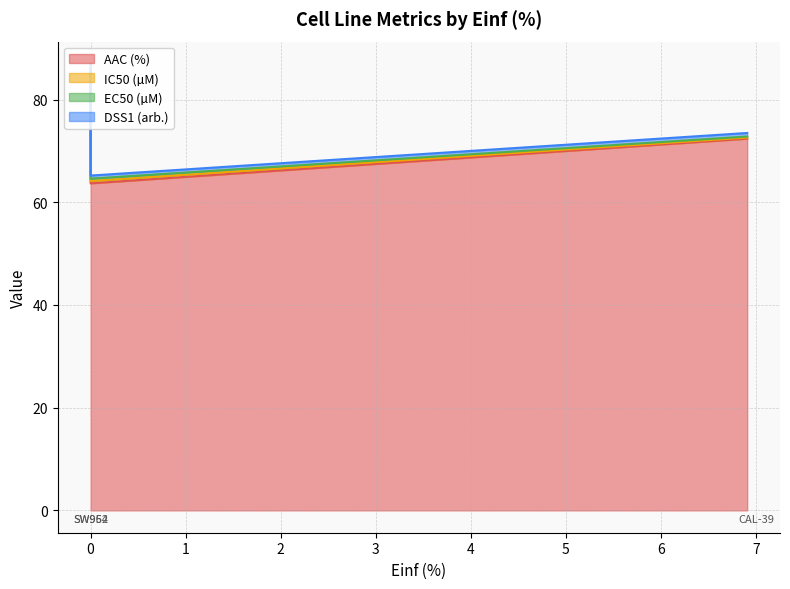

What is the minimum value shown in the chart?

63.7